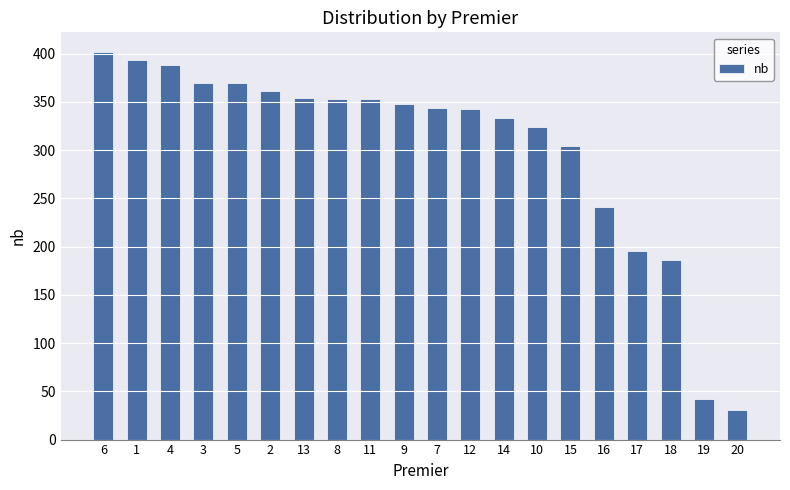

What is the label of the 18th bar from the right?

4